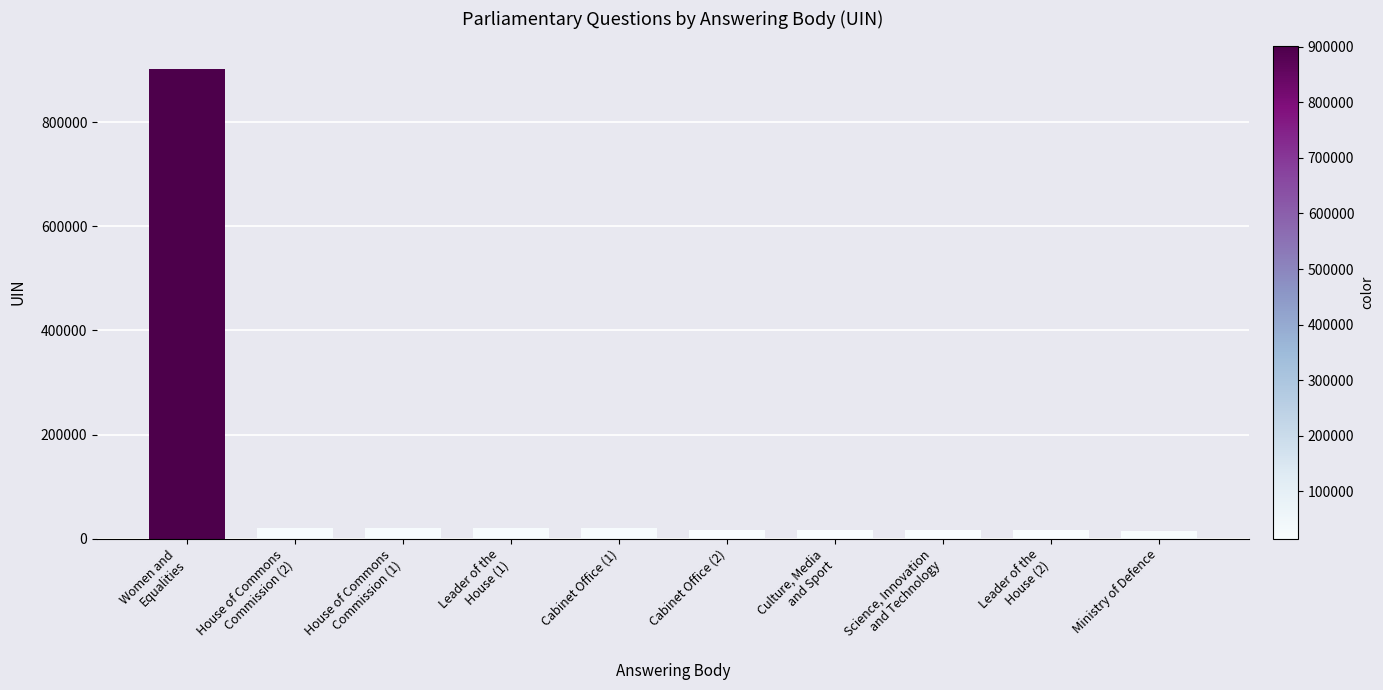

What is the sum of all values?

1068851